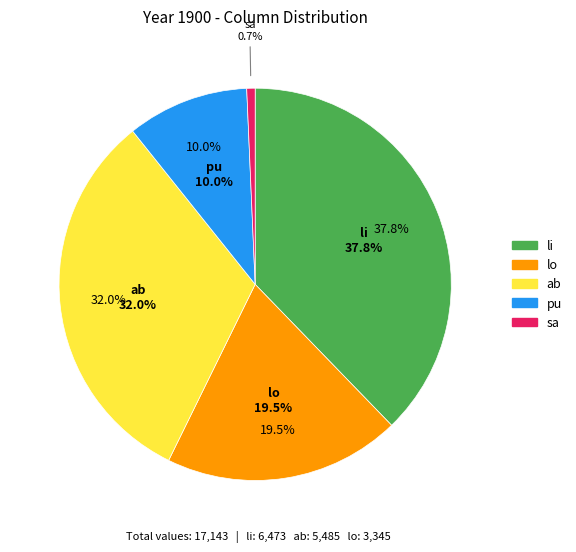

Does any single category account for the majority?

No